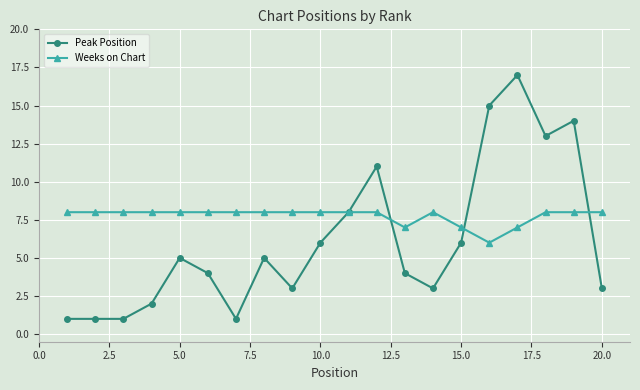

Which series has the widest spread of values?

Peak Position